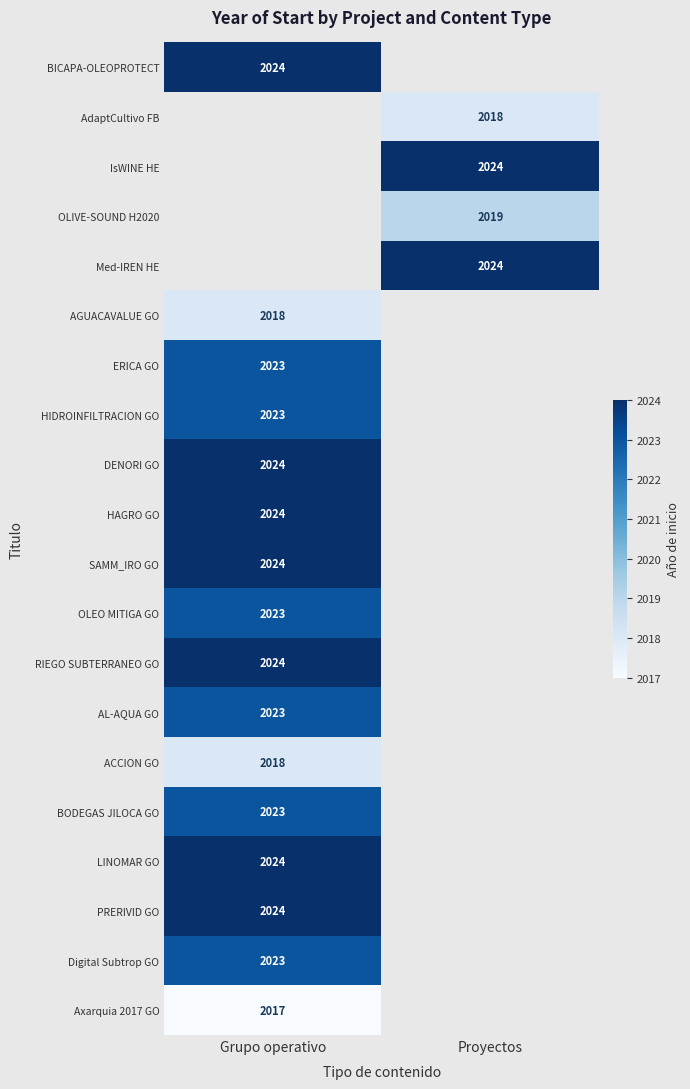

The value of DENORI GO at Grupo operativo is 2024. True or false?

True